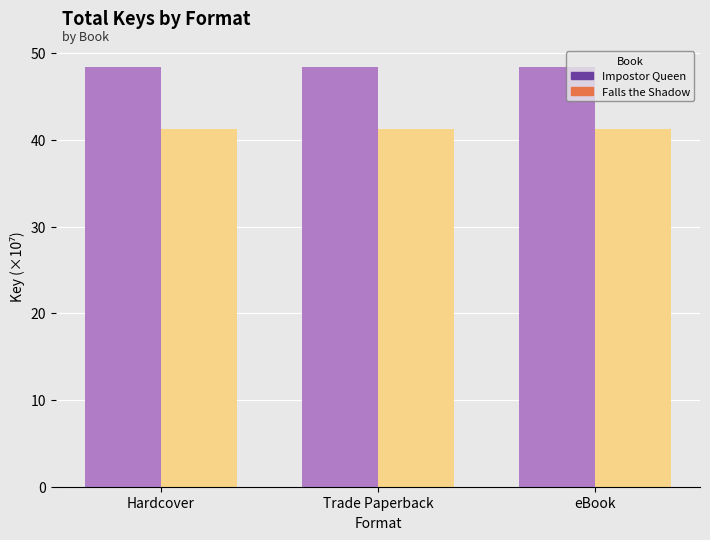

What position from the right is Hardcover?

3